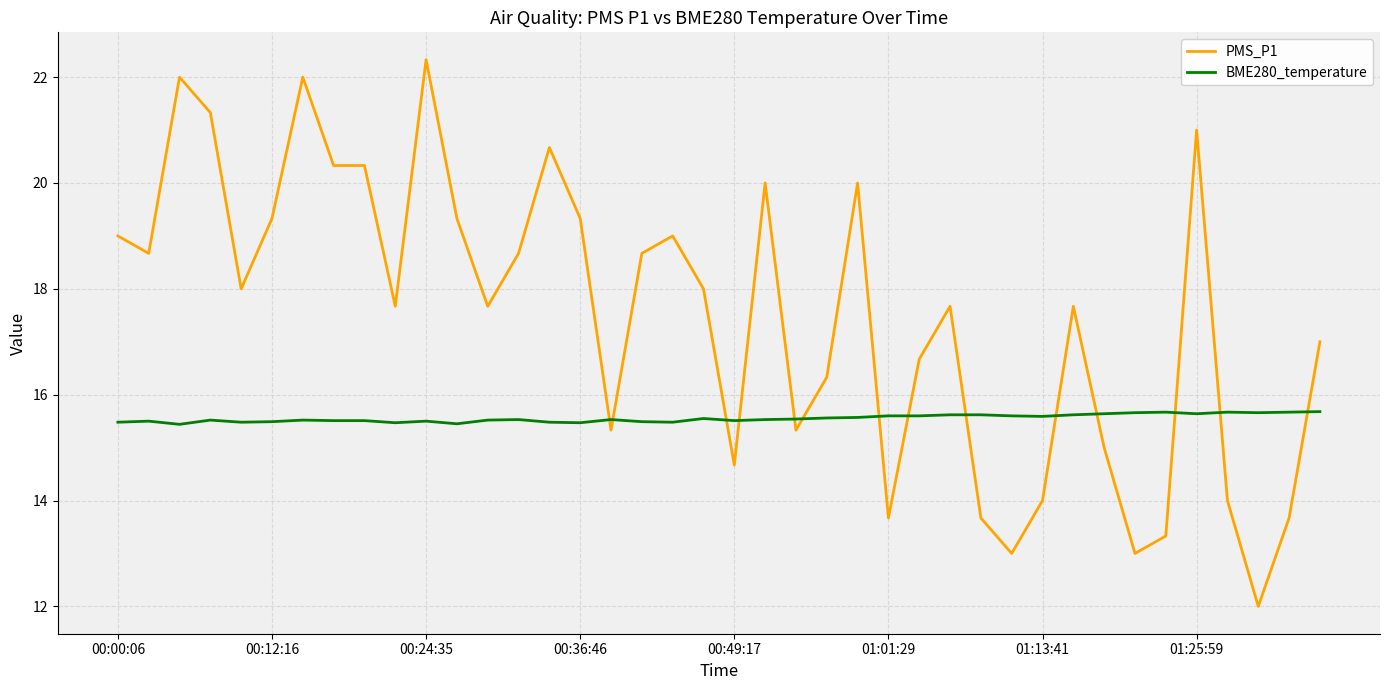

Which series has the largest total across all categories?

PMS_P1